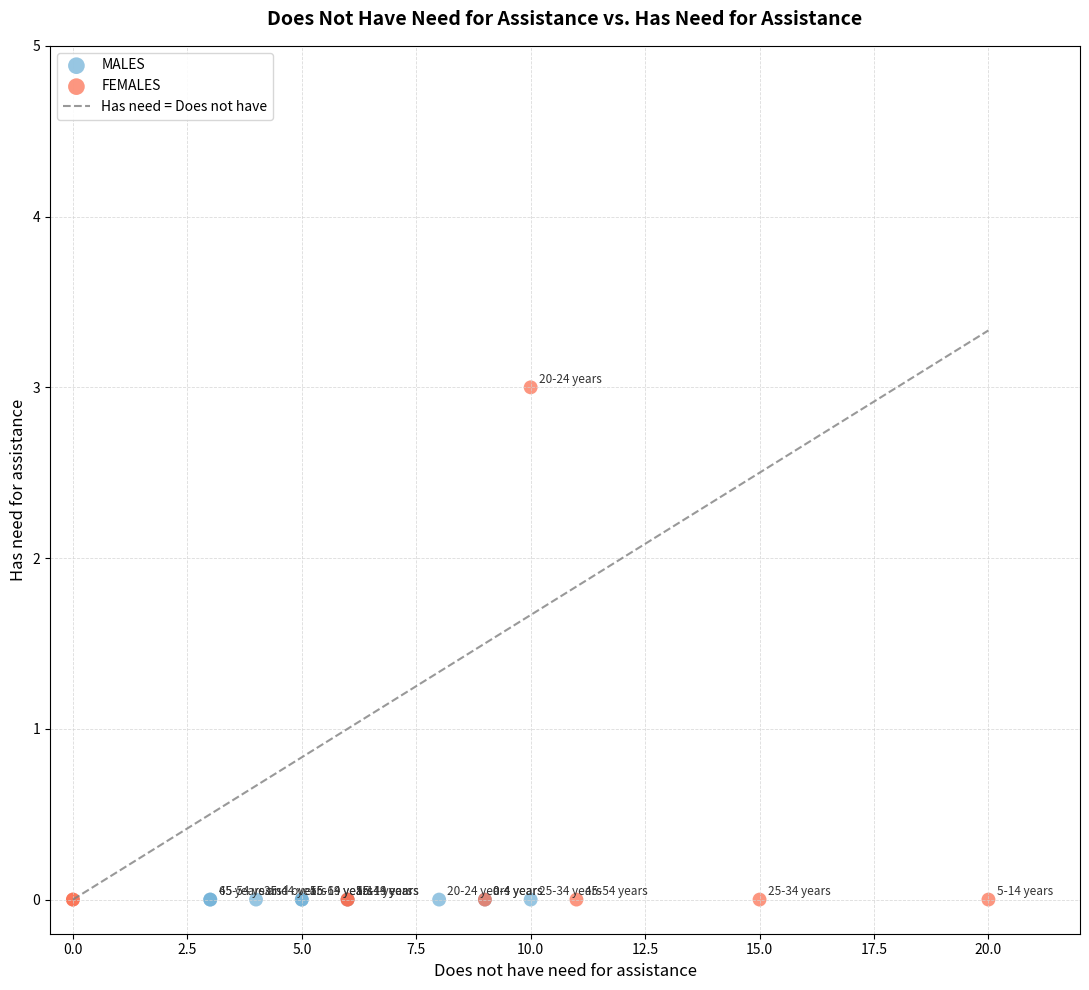

Which series reaches the maximum Y coordinate?

FEMALES